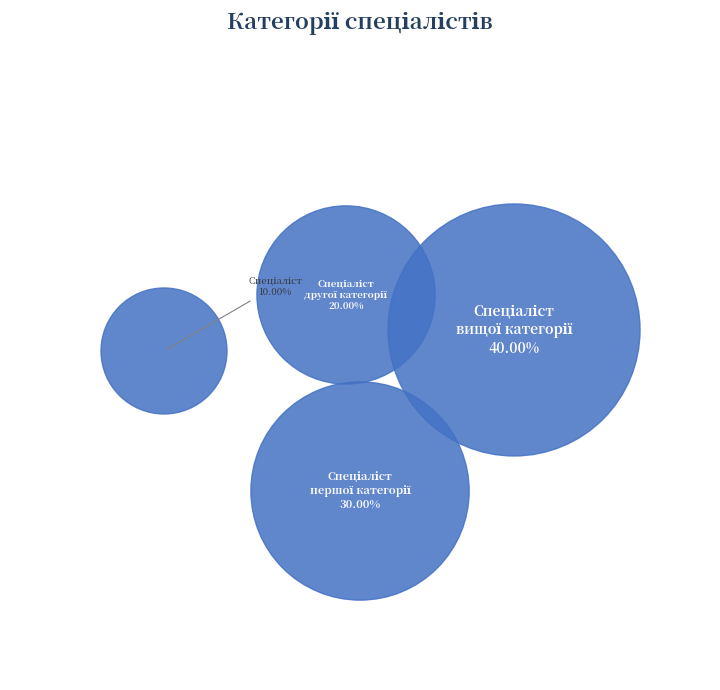

How many slices are in this pie chart?

4